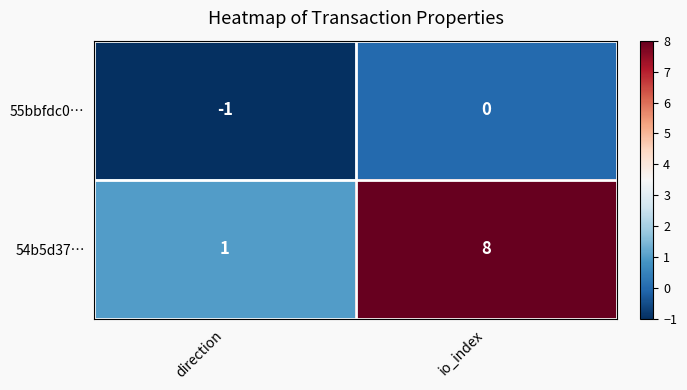

How many data points does each series have?

2